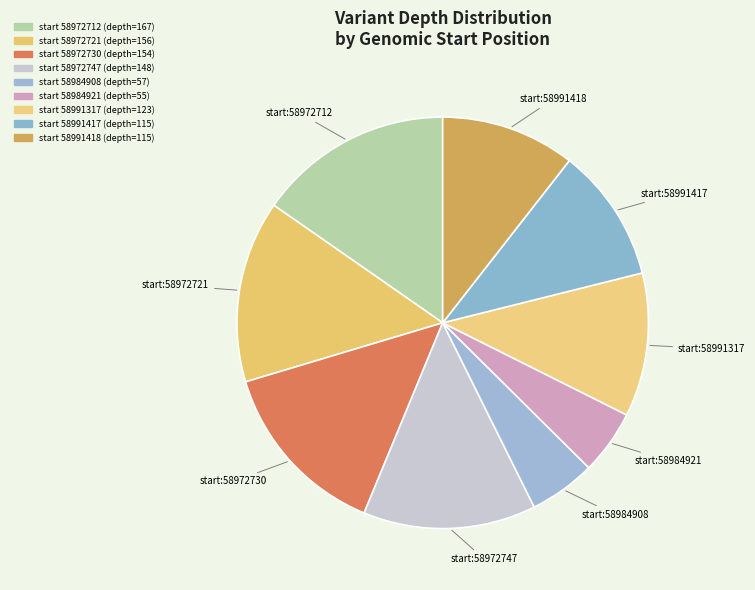

How many segments does this pie chart have?

9